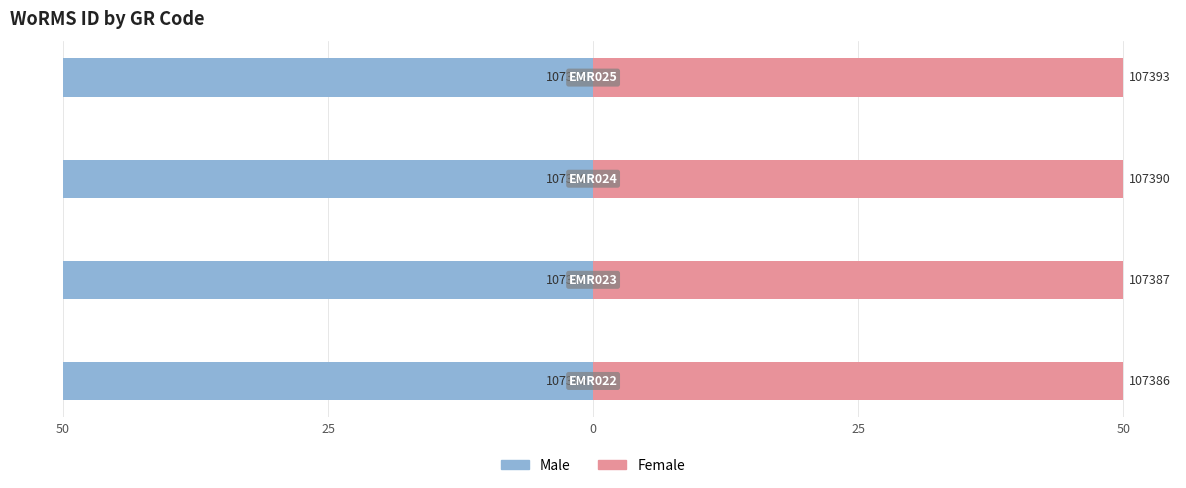

Which series has the largest range (max minus min)?

Male